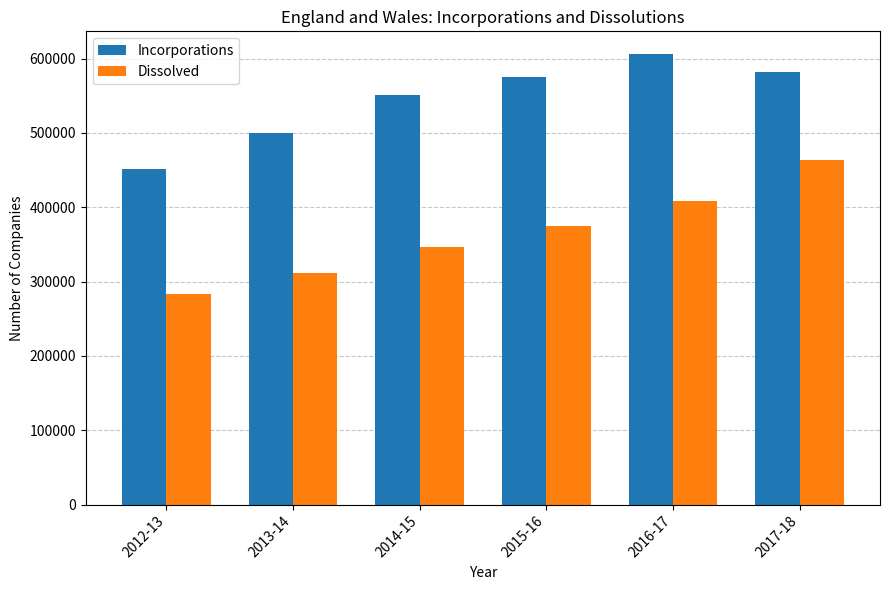

What is the minimum value shown in the chart?

283384